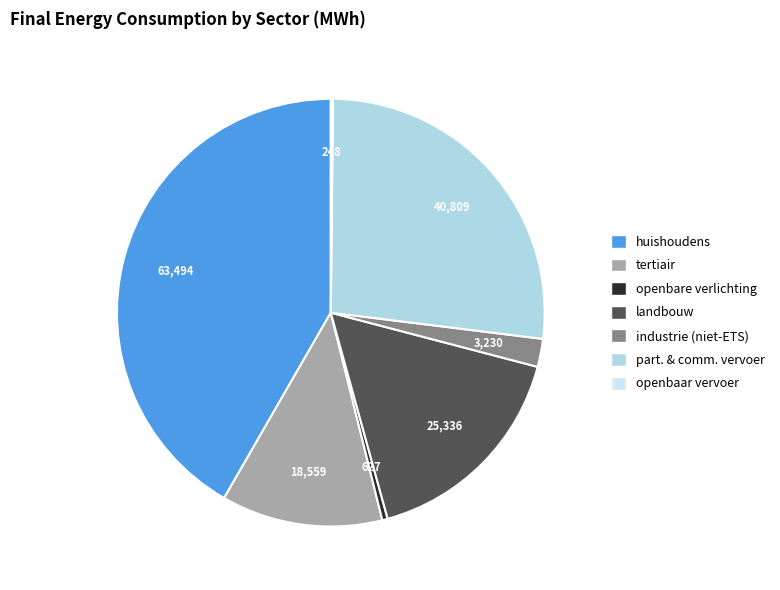

Does any single category account for the majority?

No